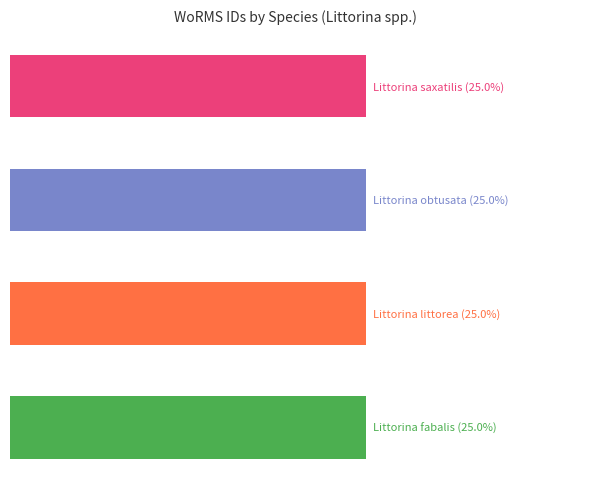

What is the average value?

140262